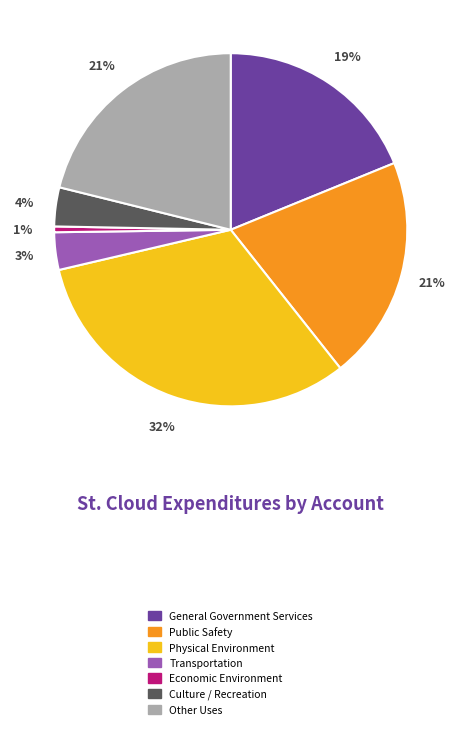

Combined, do Economic Environment and Culture / Recreation account for over 50%?

No